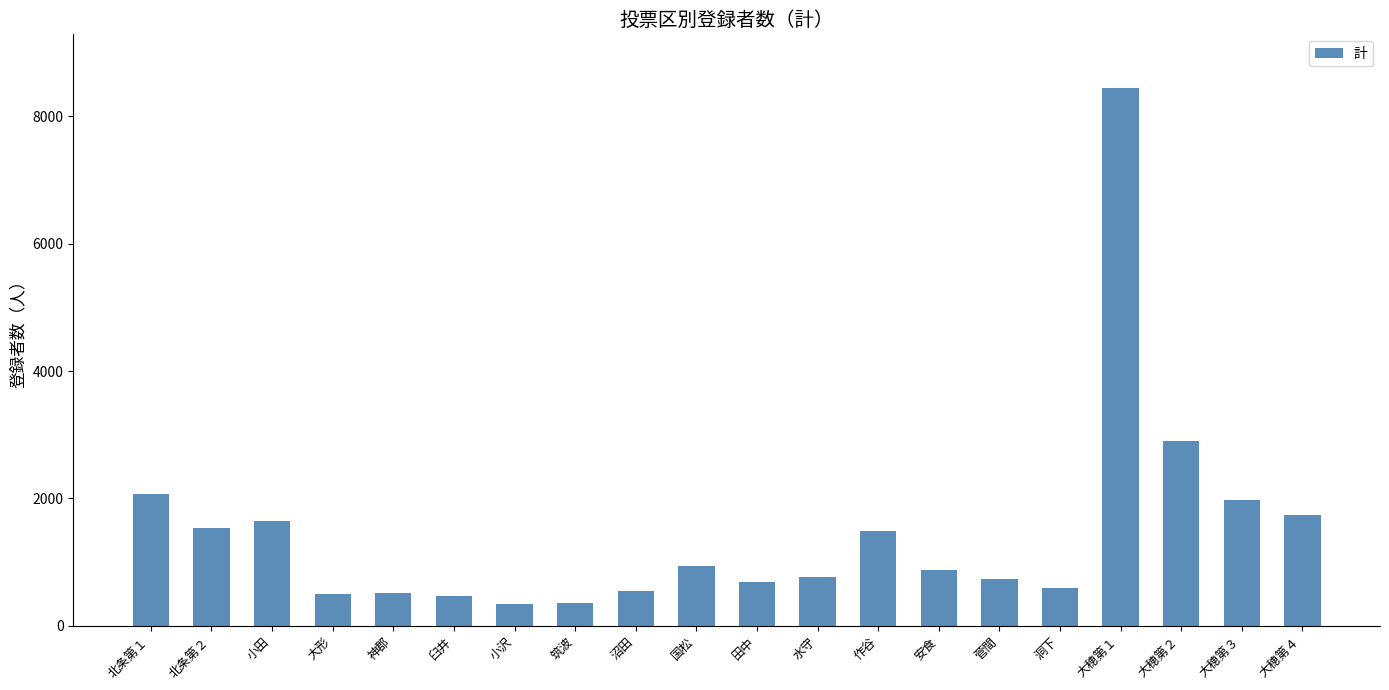

What is the label of the 3rd bar from the left?

小田